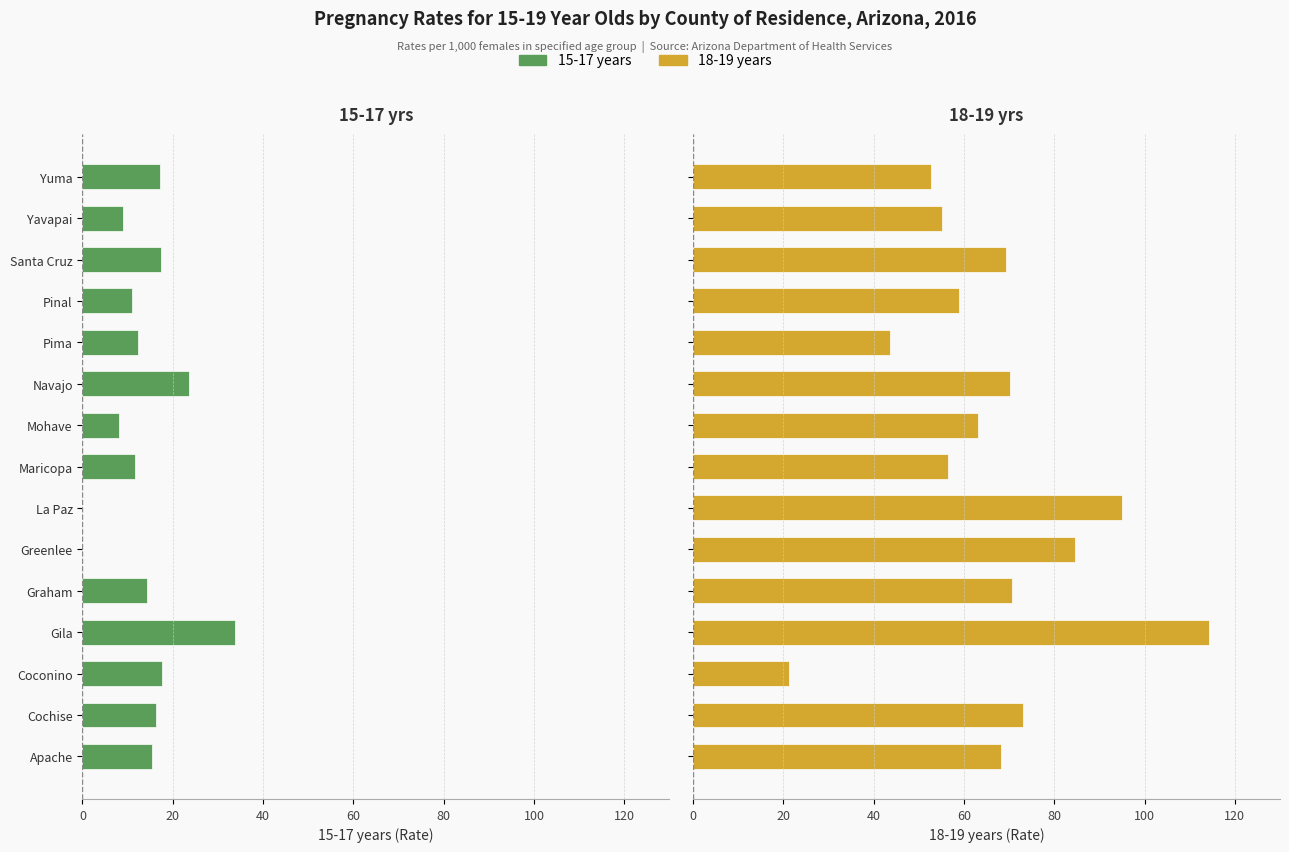

What is the difference between the highest and lowest values at Yuma?

69.8